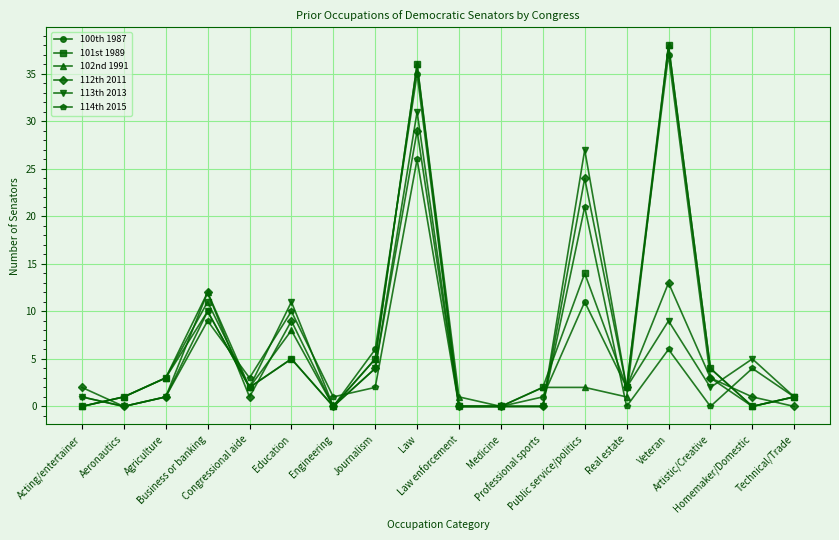

What is the maximum value shown in the chart?

38